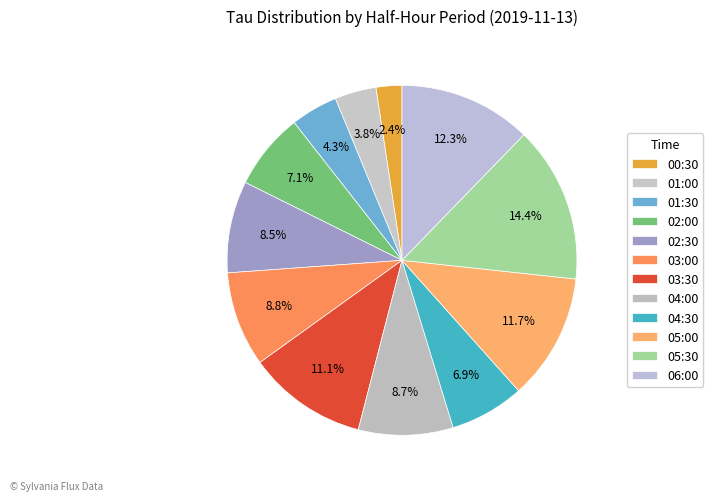

Does 04:00 account for over 50% of the chart?

No